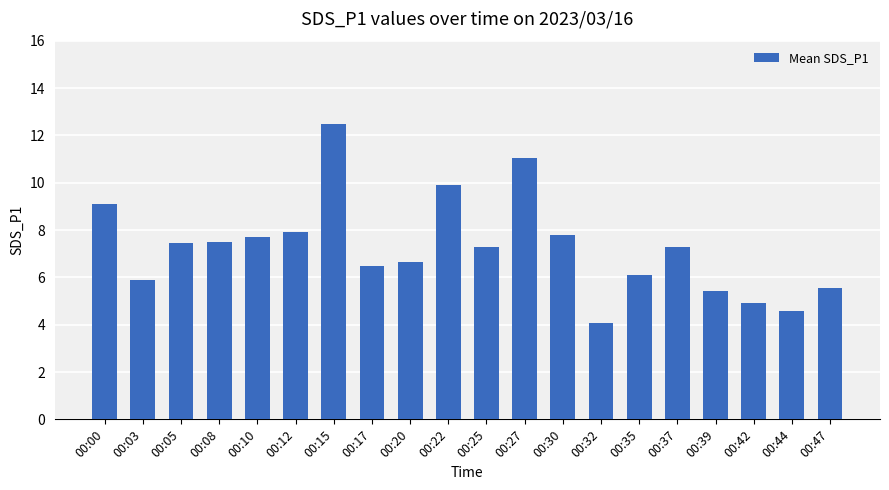

Which has a higher value, 00:20 or 00:17?

00:20